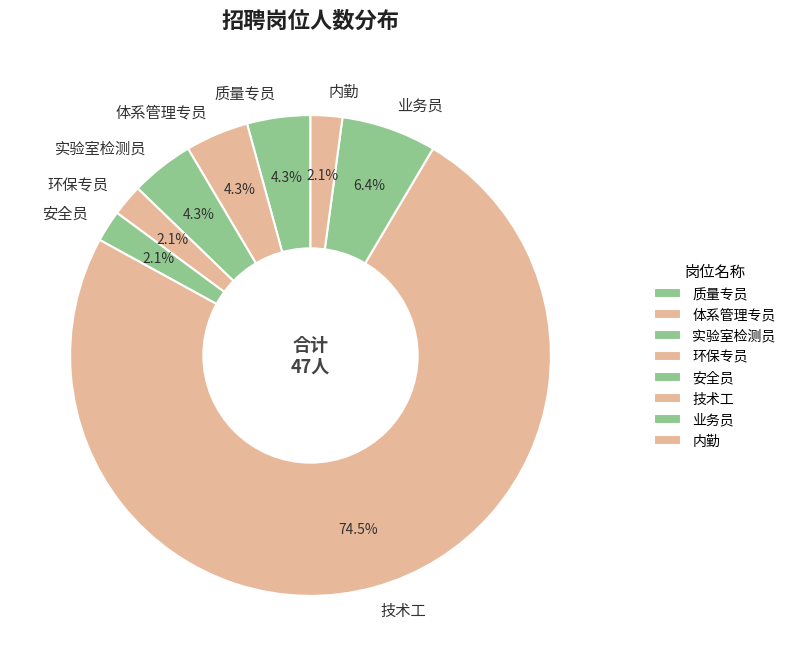

What is the ratio of the value at 质量专员 to the value at 体系管理专员?

1.0